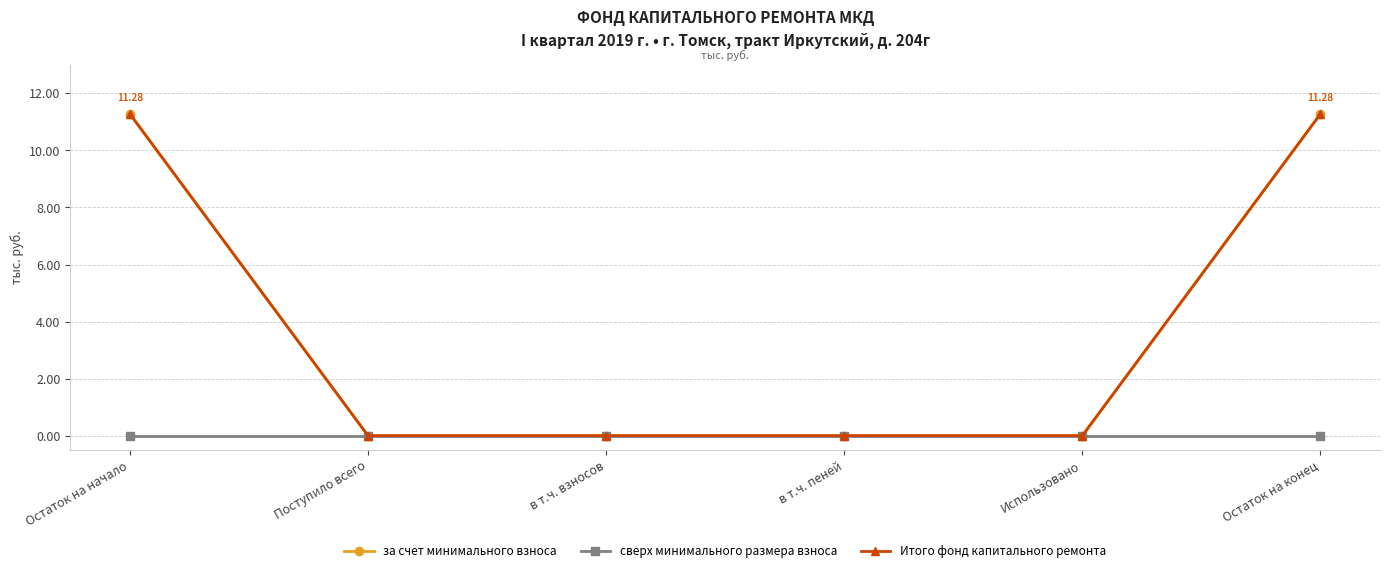

Is this an area chart (filled region under the line)?

No